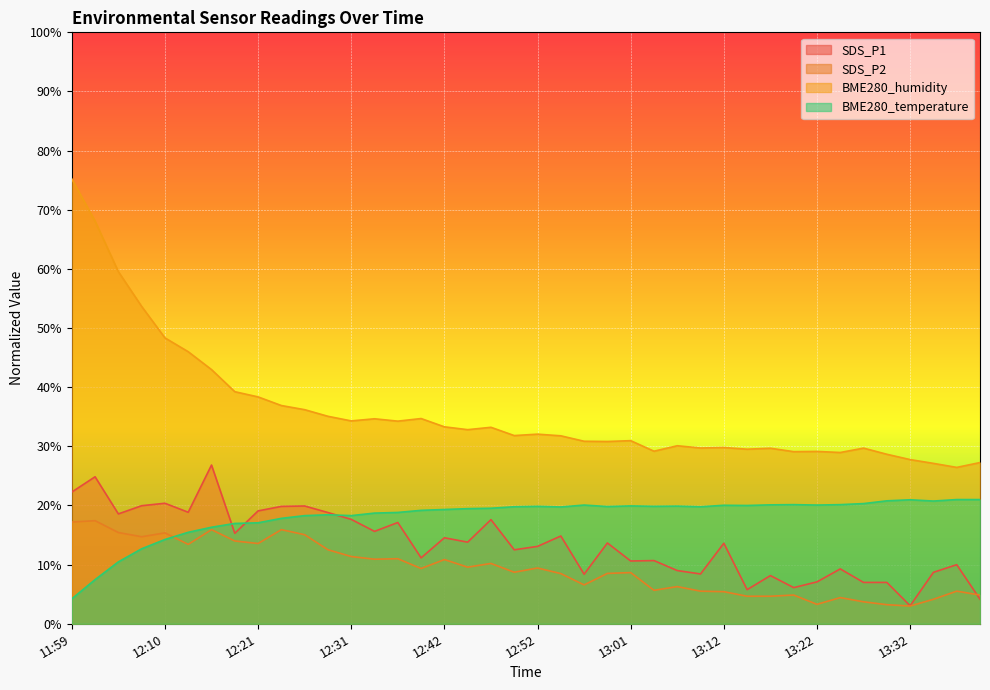

What is the spread (max minus min) of values at 13:32?

24.8